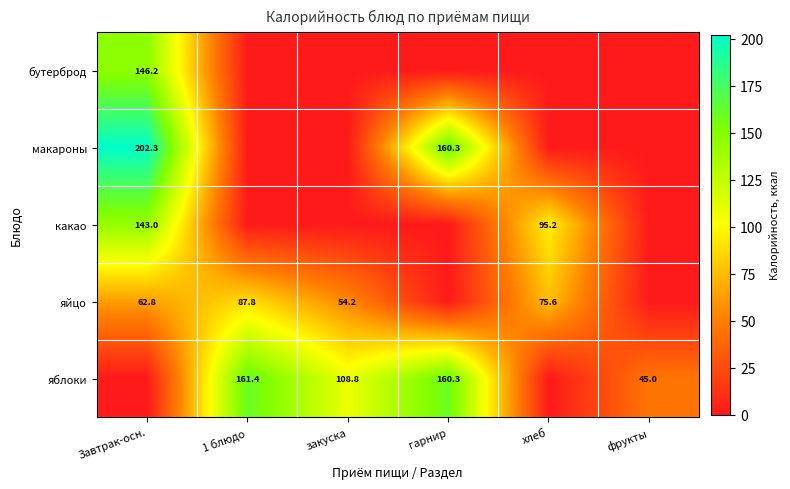

Is it true that яйцо equals 140.7 at 1 блюдо?

False